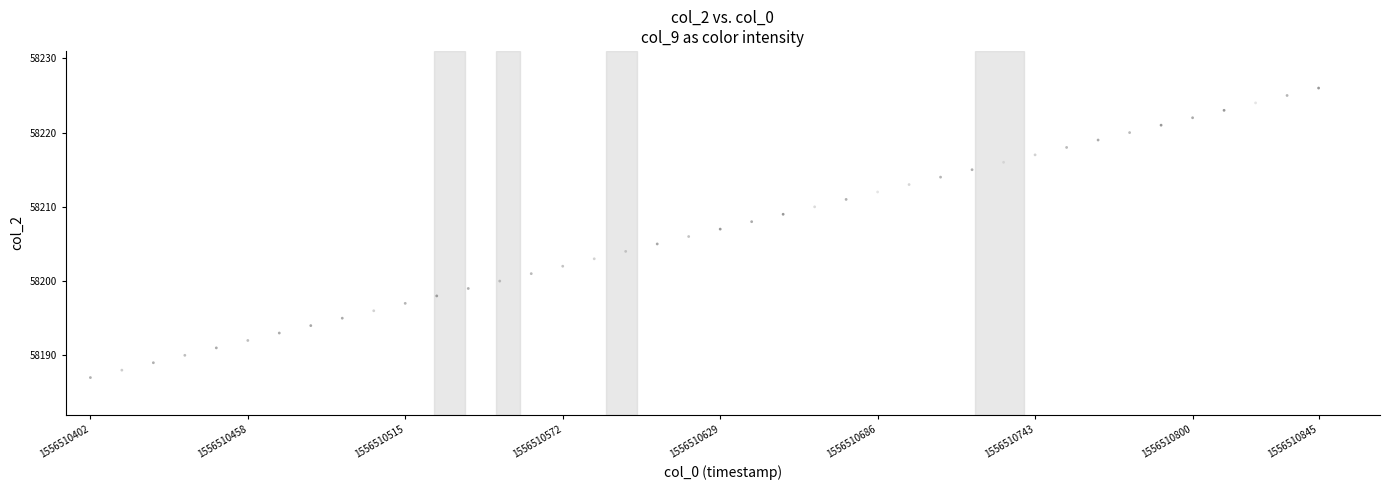

What is the range of Y values (max minus min)?

39